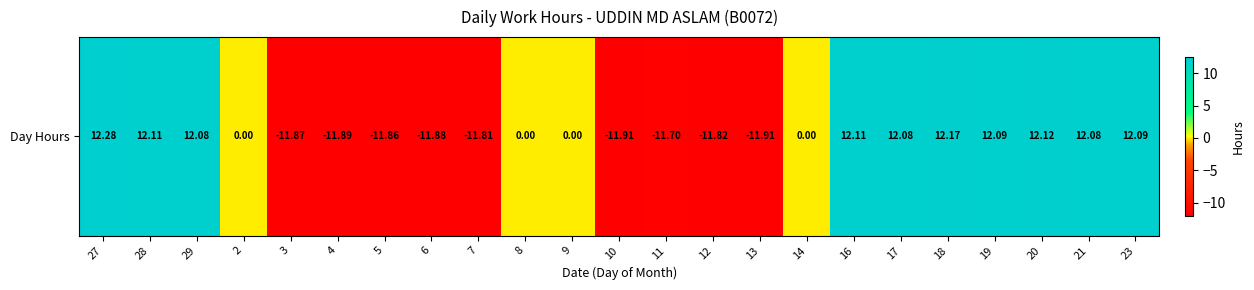

At which label is the value closest to 0?

2